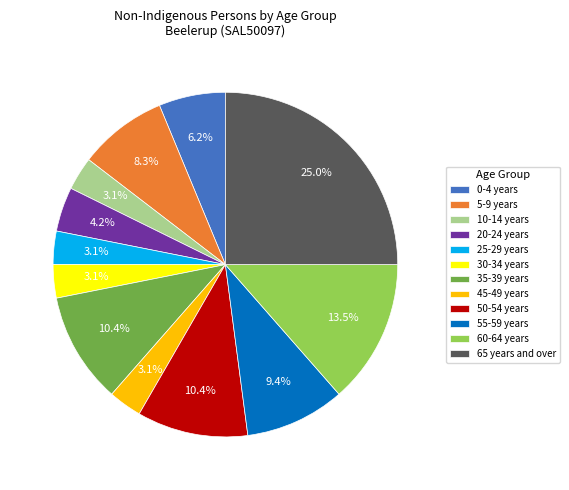

To the nearest percent, what percentage of the pie is 50-54 years?

10%